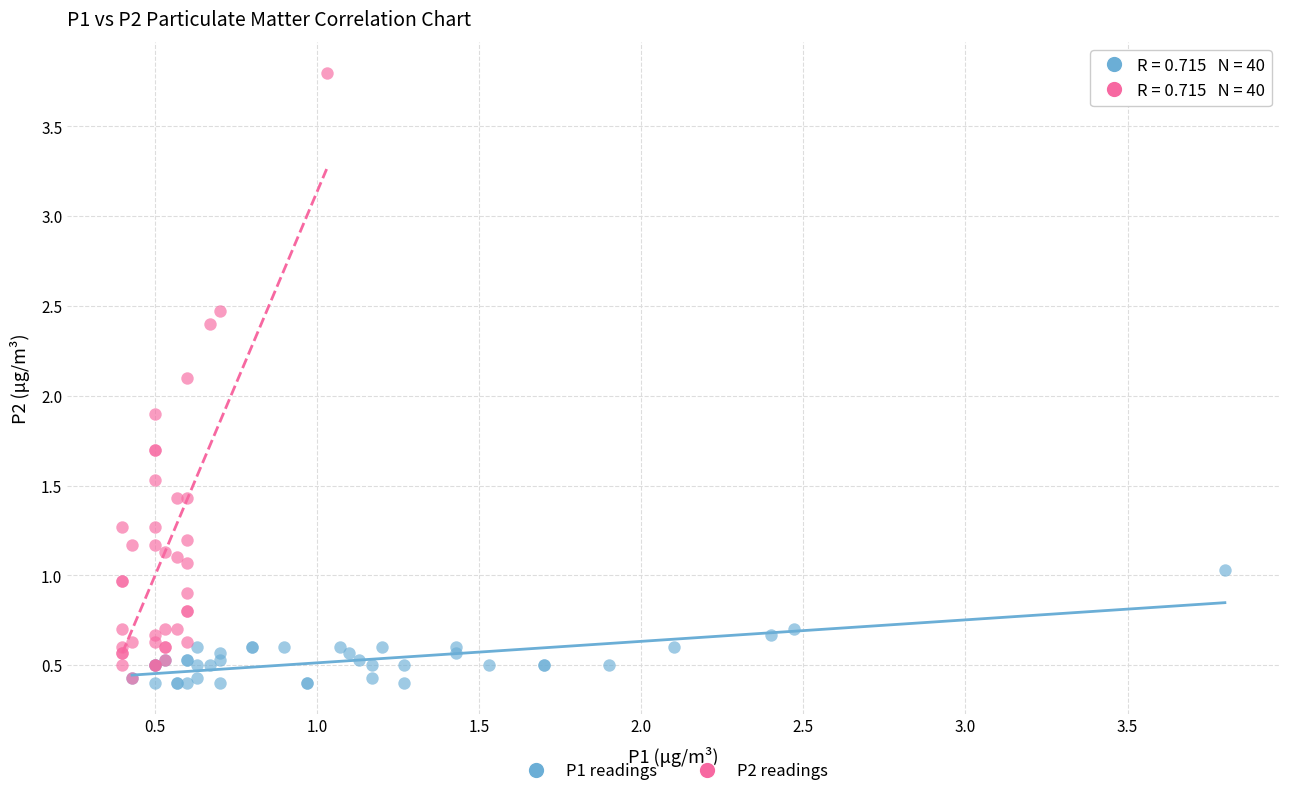

What are all the series names shown in the legend?

P1 readings, P2 readings